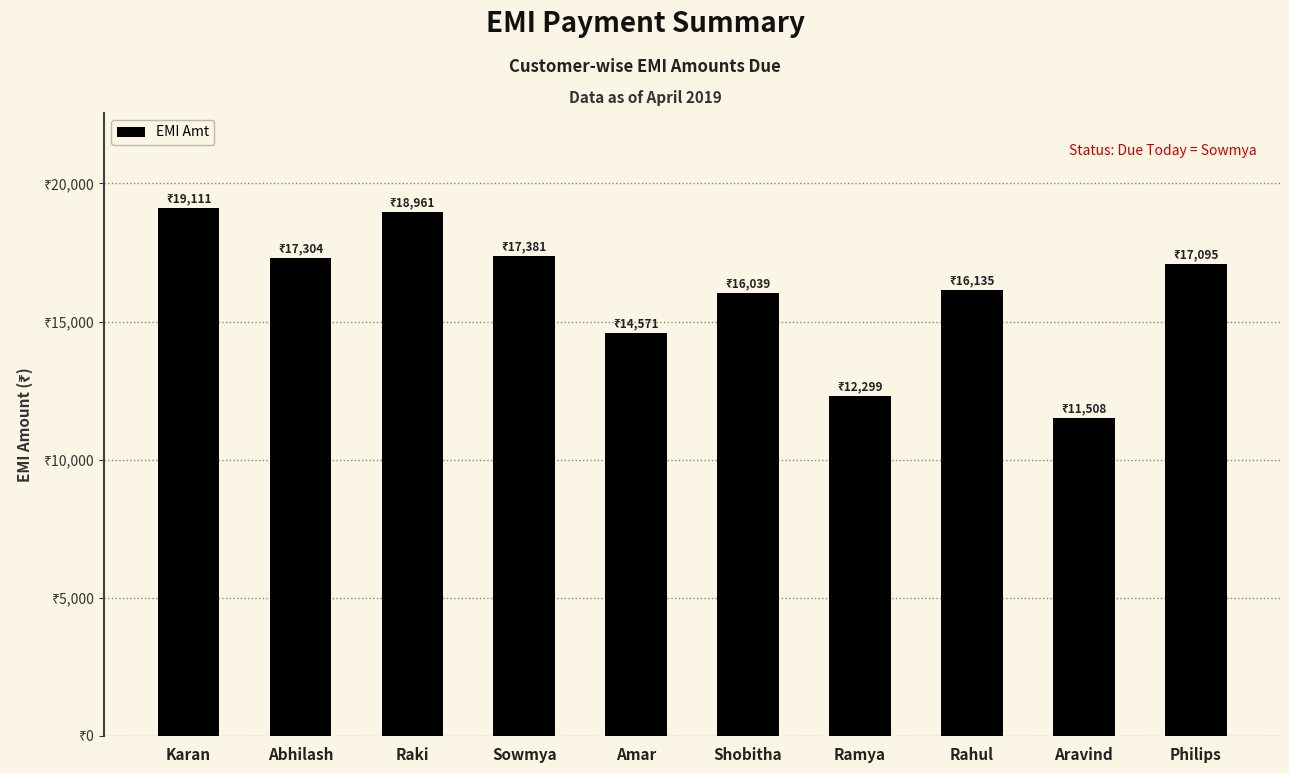

What is the sum of all values?

160404